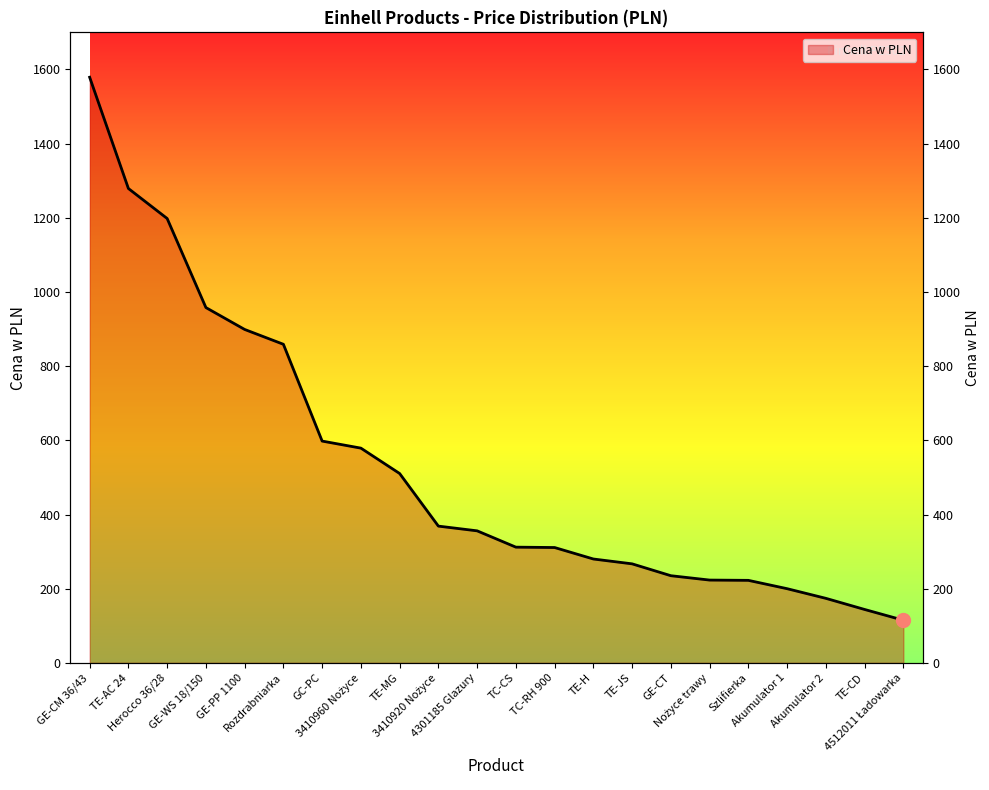

At which label is the value closest to 847?

Rozdrabniarka